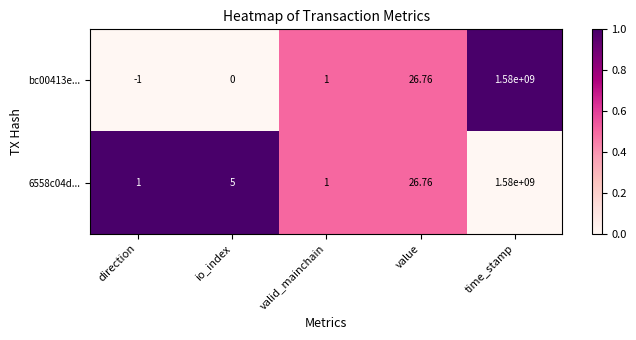

List the labels in order of bc00413e... value, largest first.

time_stamp, value, valid_mainchain, io_index, direction